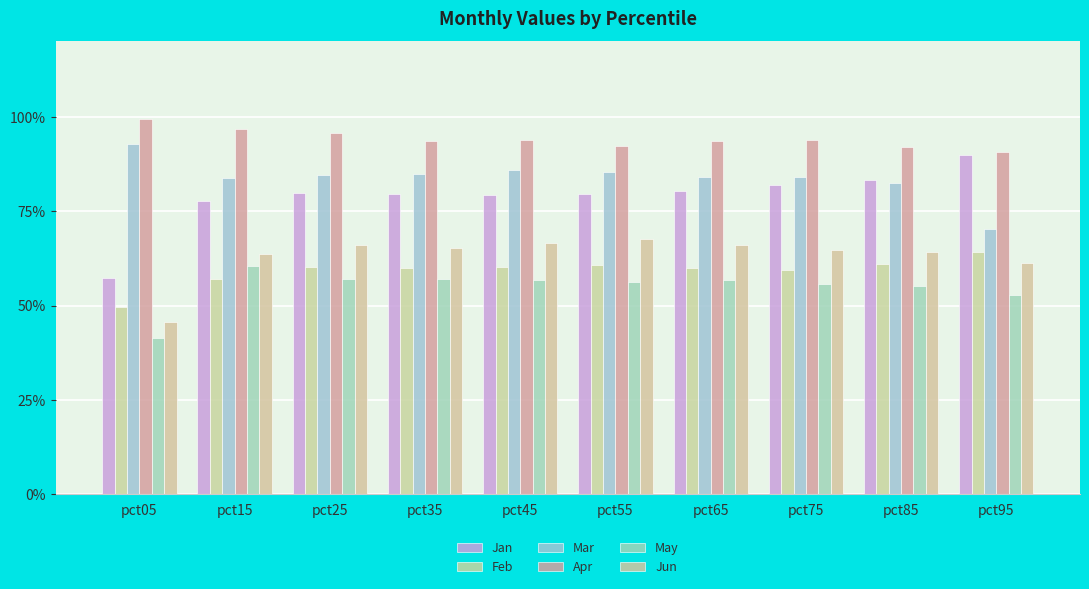

Are the bars horizontal?

No